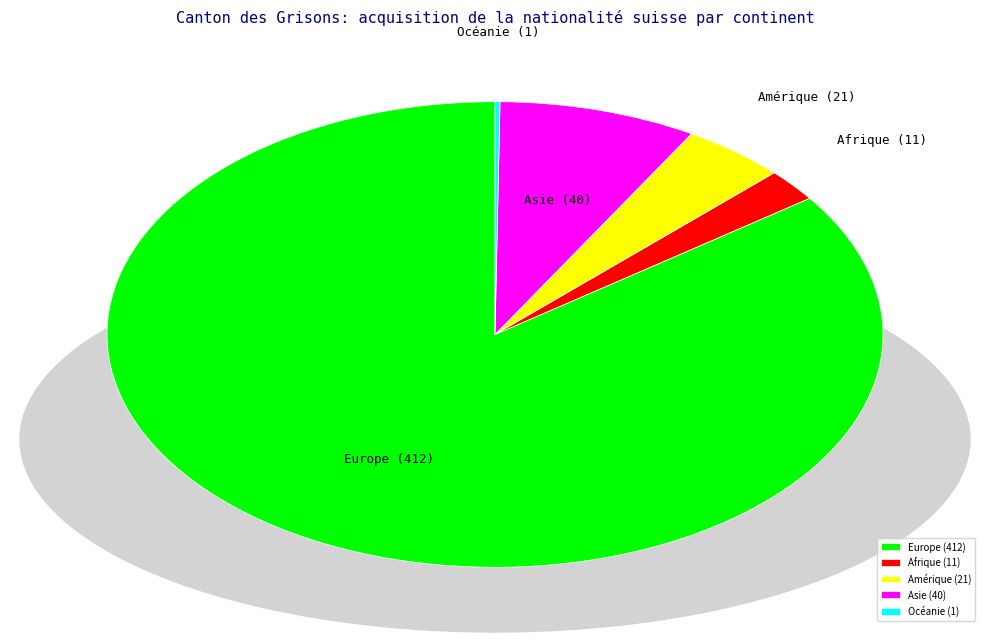

Do Amérique (21) and Europe (412) together represent more than half of the pie?

Yes